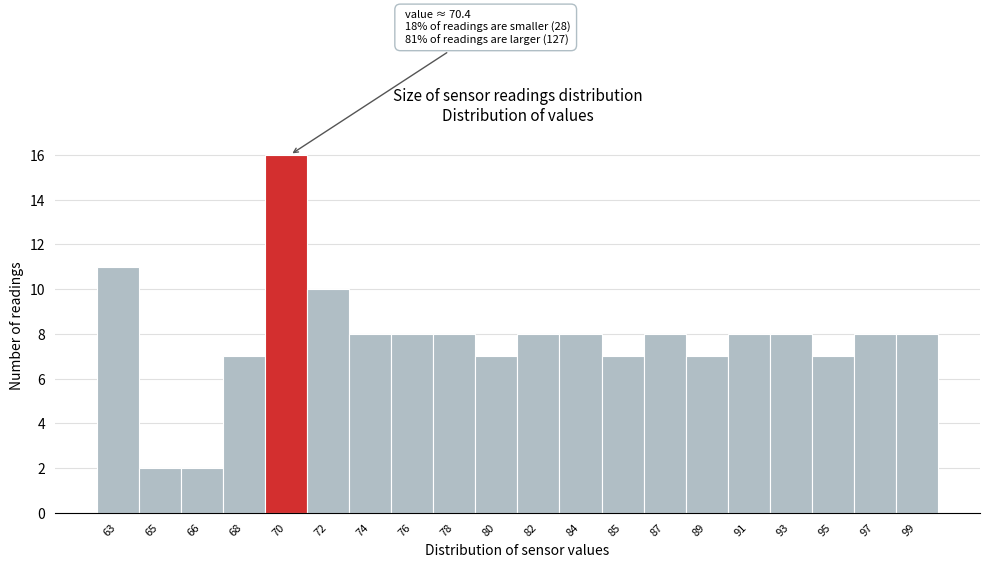

Reading right to left, list all the values displayed in this chart.

8	8	7	8	8	7	8	7	8	8	7	8	8	8	10	16	7	2	2	11